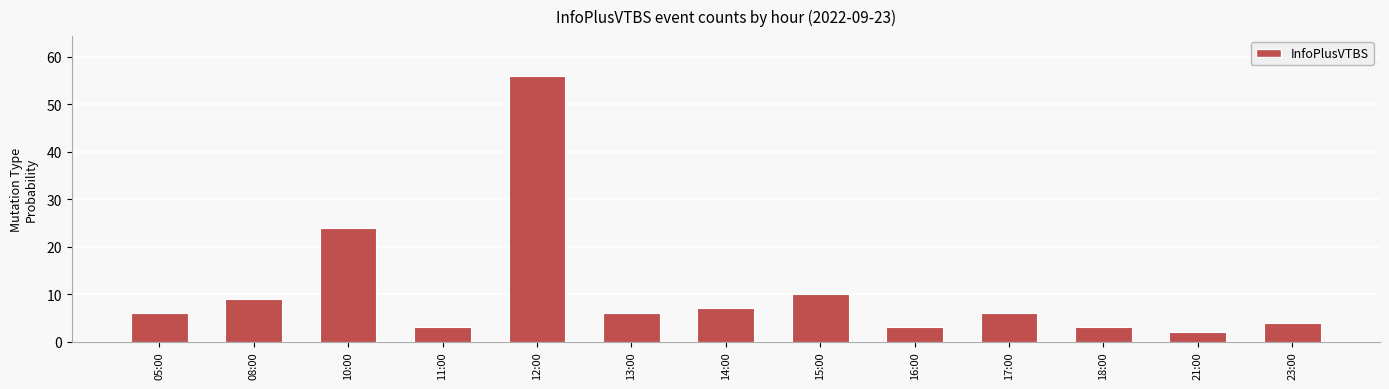

What is the sum of all values?

139